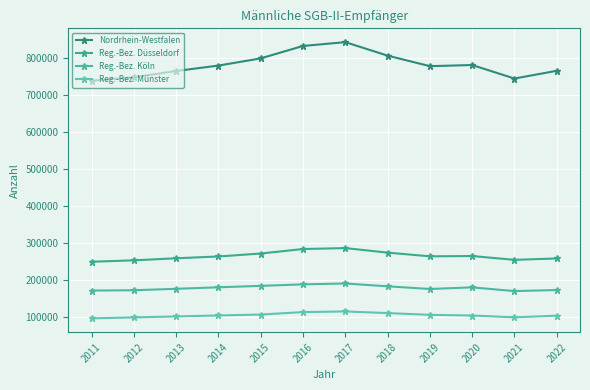

Where is the first local minimum for Reg.-Bez. Köln?

2019